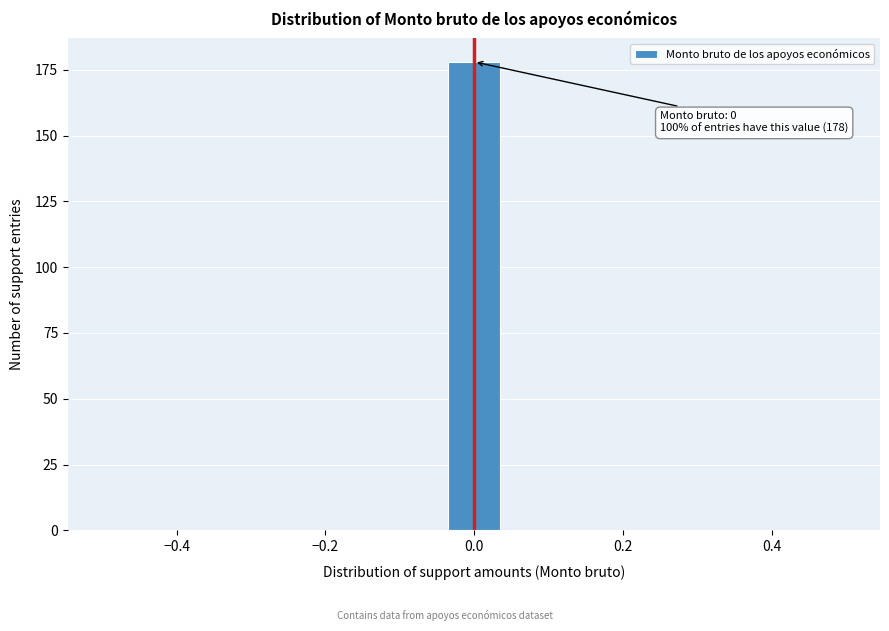

Around what value on the x-axis is the tallest bar? Give the approximate position of its centre, as read against the axis.

0.00